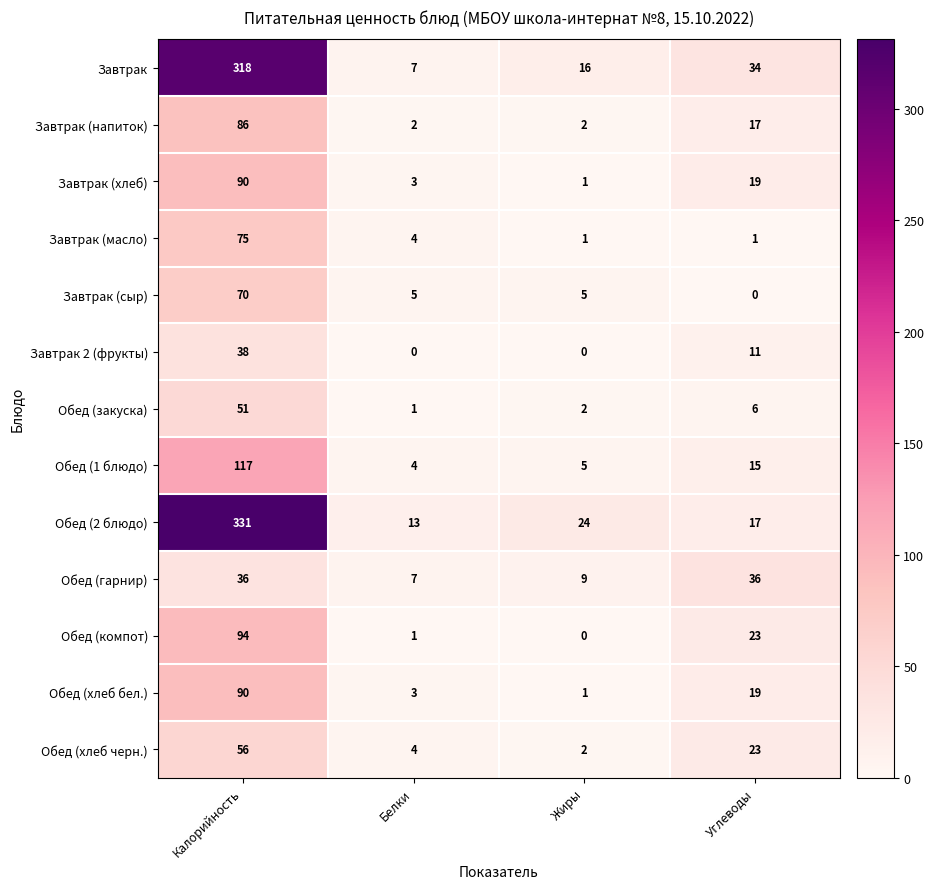

Which series has the widest spread of values?

Обед (2 блюдо)